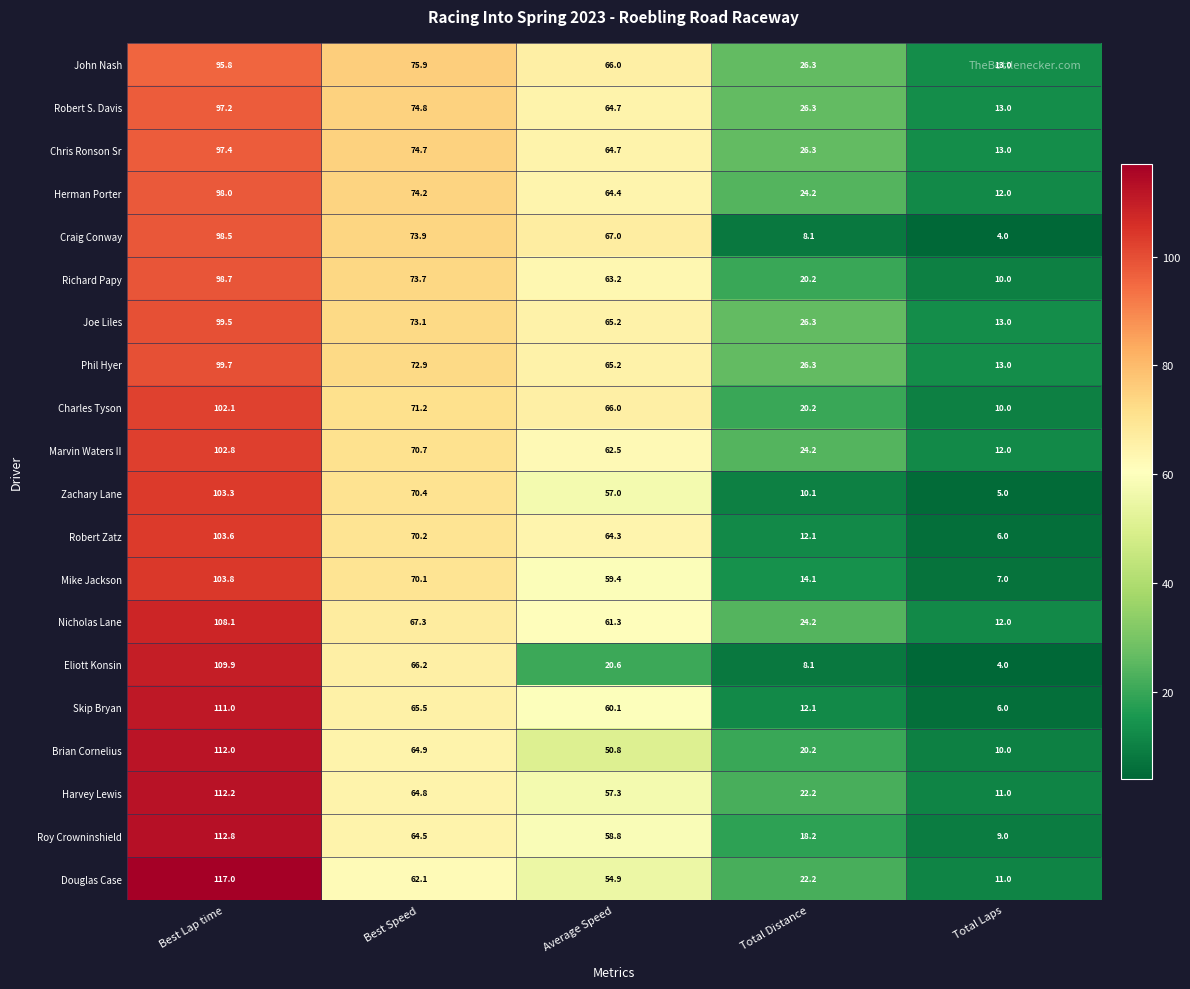

Where is Zachary Lane nearest to the value 54?

Average Speed